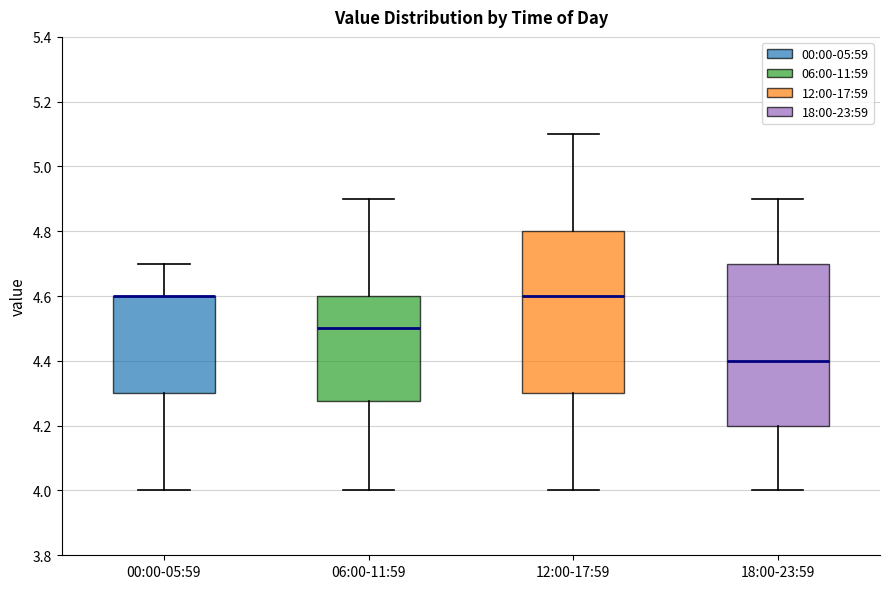

Reading left to right, transcribe this box plot: for each box, give where its median line is, the range the box spans, and where its two whiskers end, as read against the y-axis. The values are not printed on the chart, so give them approximately, as read against the axis.

00:00-05:59: median 4.60 (drawn on the box's upper edge), box 4.30 to 4.60, whiskers 4.00 to 4.70
06:00-11:59: median 4.50, box 4.28 to 4.60, whiskers 4.00 to 4.90
12:00-17:59: median 4.60, box 4.30 to 4.80, whiskers 4.00 to 5.10
18:00-23:59: median 4.40, box 4.20 to 4.70, whiskers 4.00 to 4.90